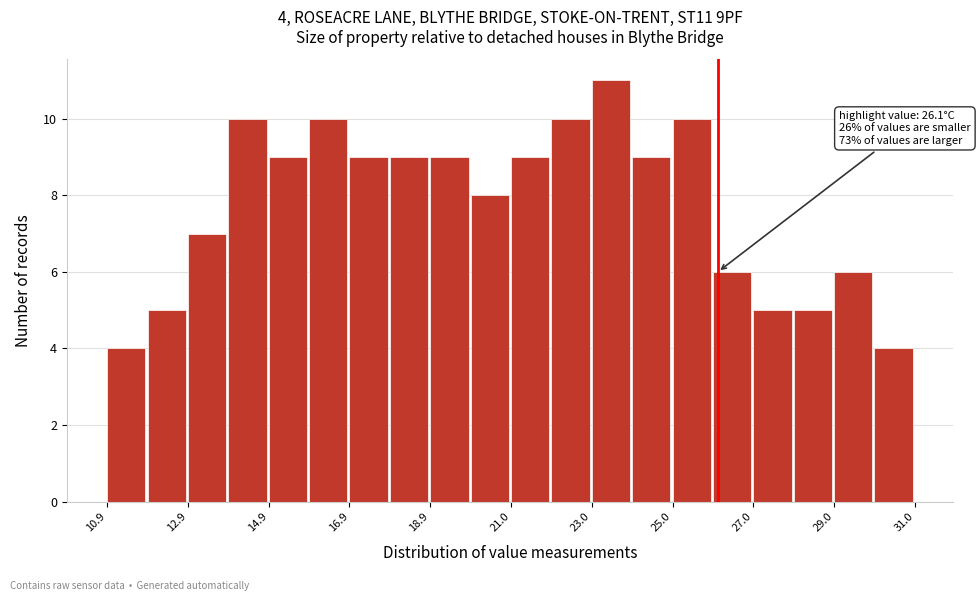

Around what value on the x-axis is the tallest bar? Give the approximate position of its centre, as read against the axis.

23.5